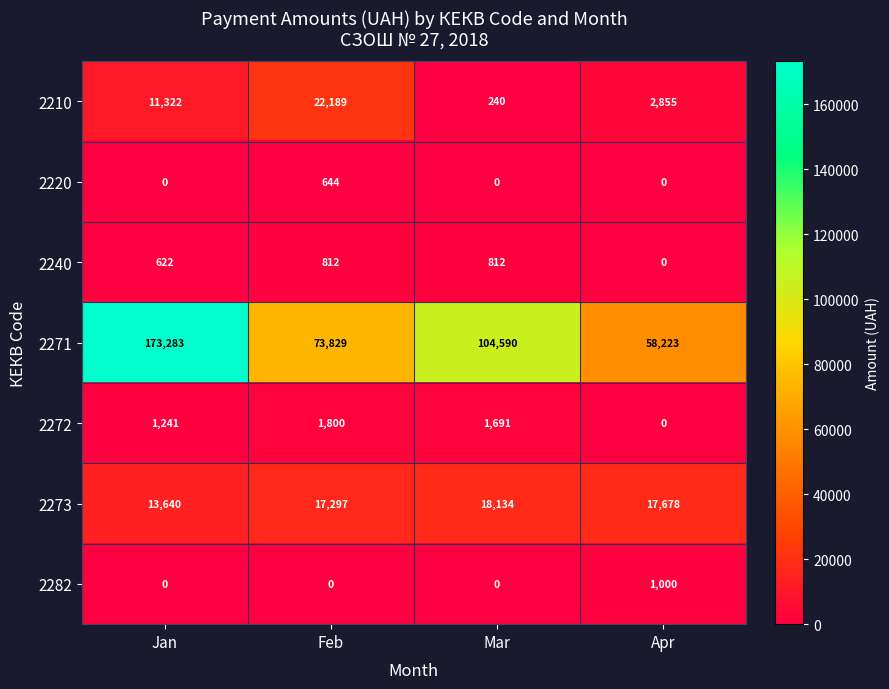

At how many categories does at least one series exceed 87571?

2